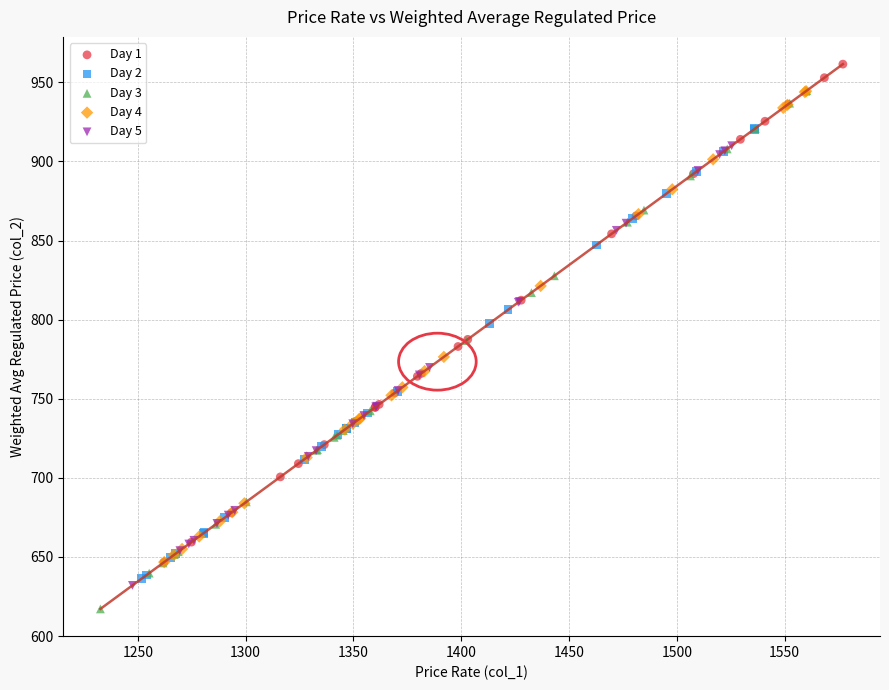

Which series contains the highest Y value?

Day 1